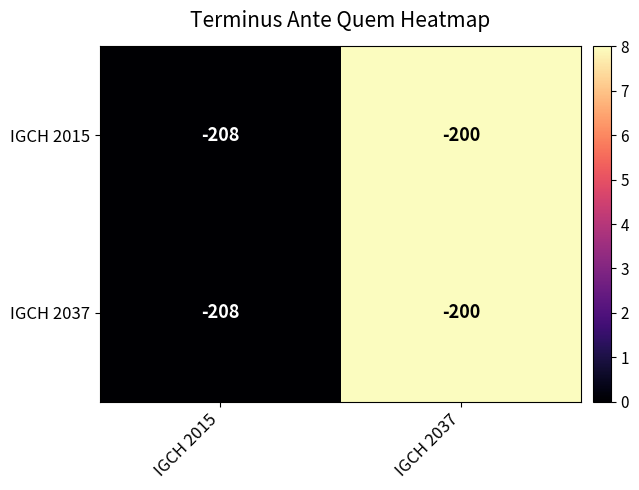

At how many categories does at least one series exceed 4?

1